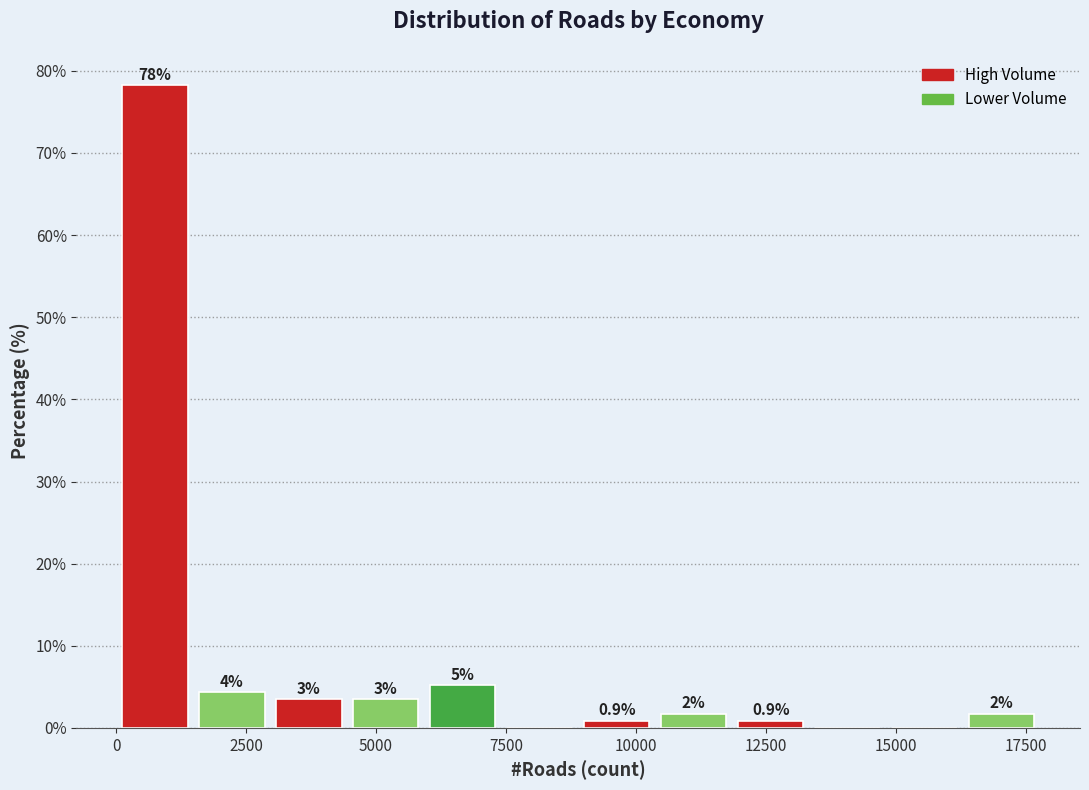

Read against the x-axis, roughly where is the centre of the tallest bar?

500